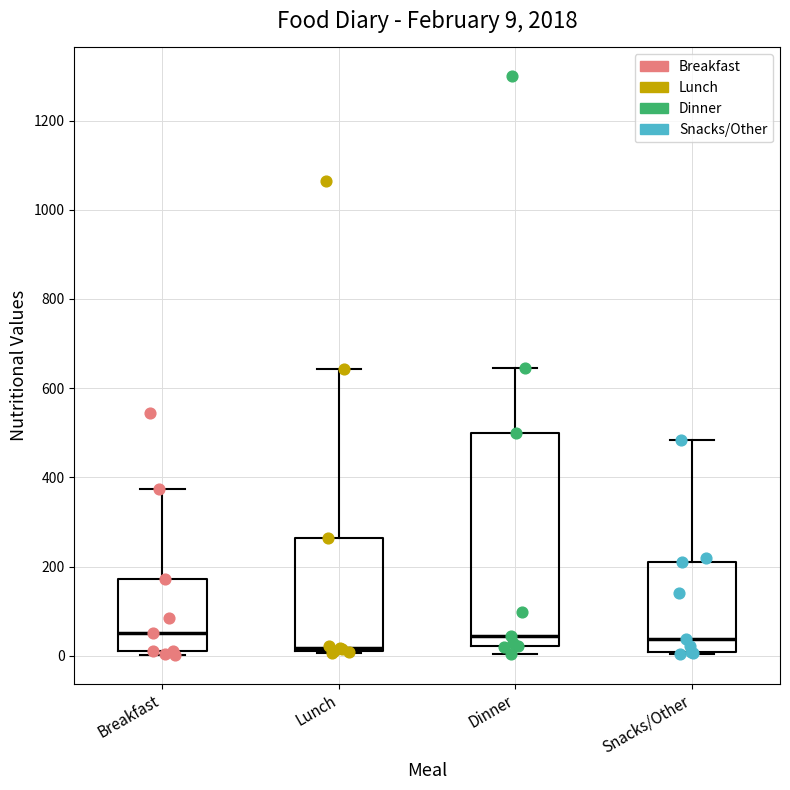

Comparing the boxes themselves (not the whiskers), which one is the tallest?

Dinner